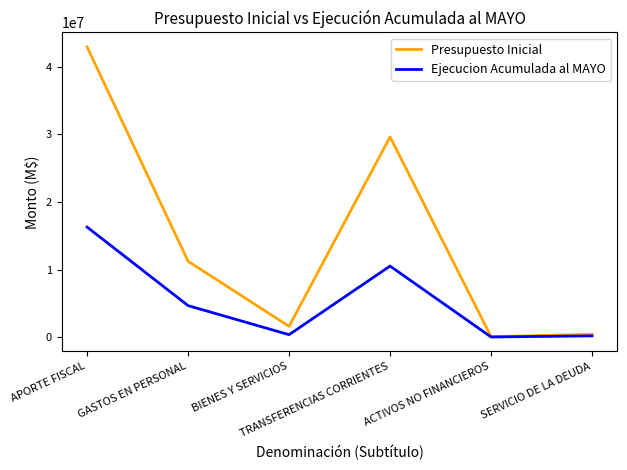

What is the maximum value shown in the chart?

42930831